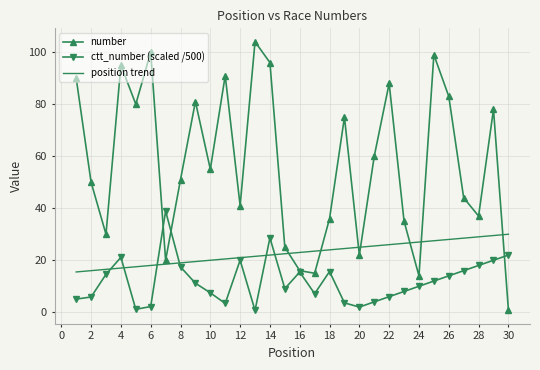

Which series has the largest total across all categories?

number